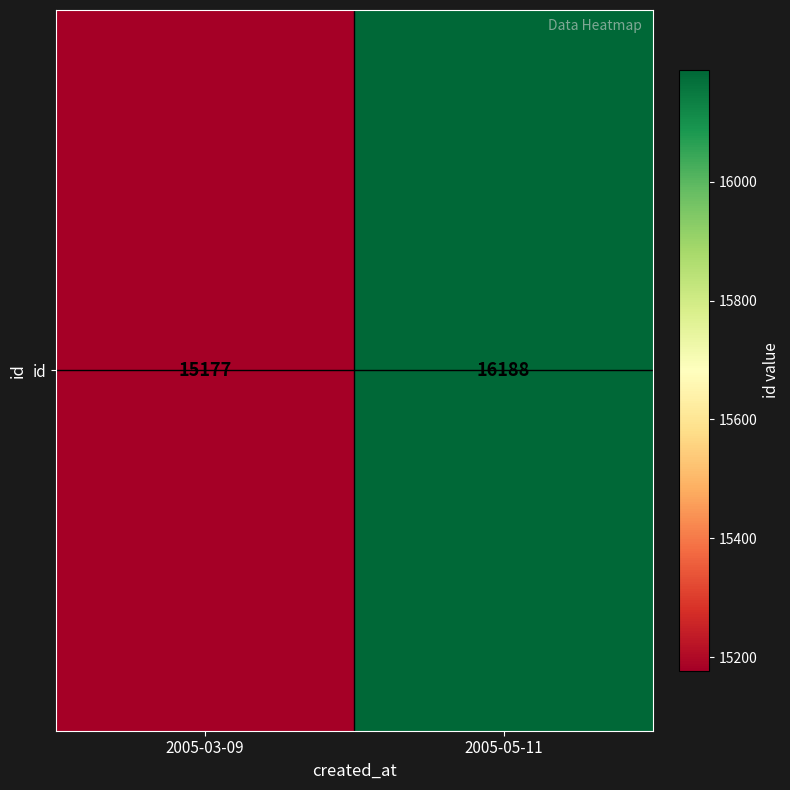

The value at 2005-05-11 is 16188. True or false?

True